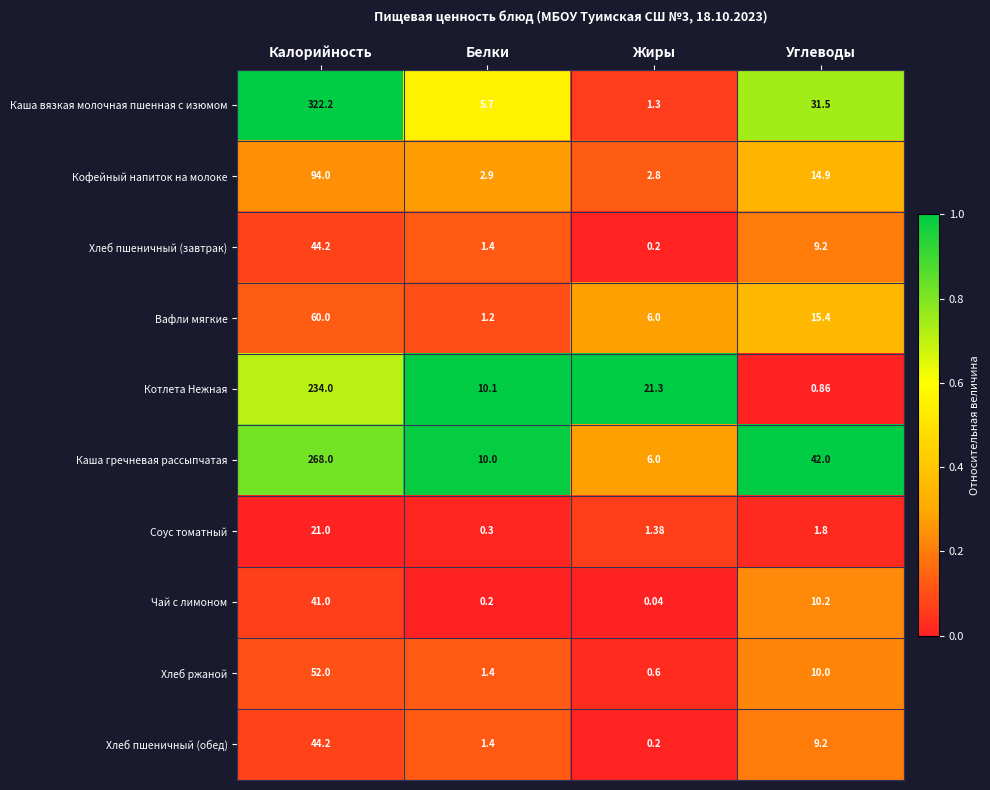

How many data points does each series have?

4